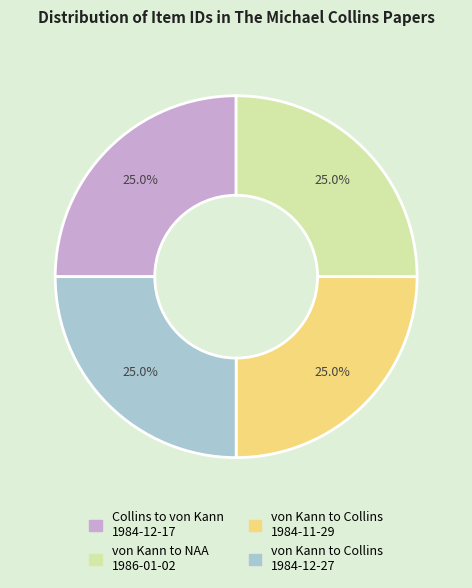

How many slices are in this pie chart?

4